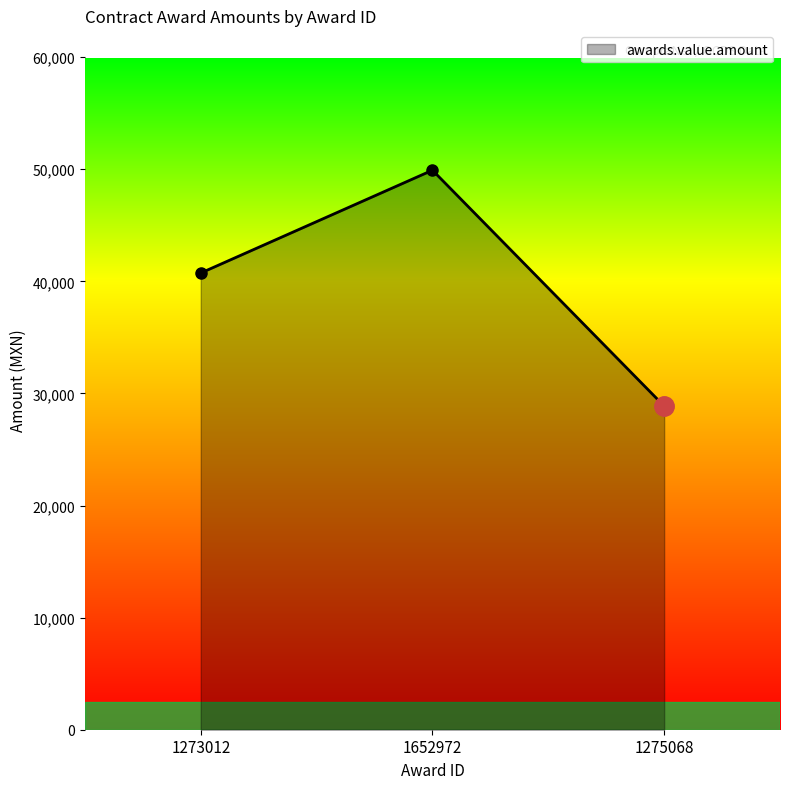

What value does the data have at 1652972?

49909.0